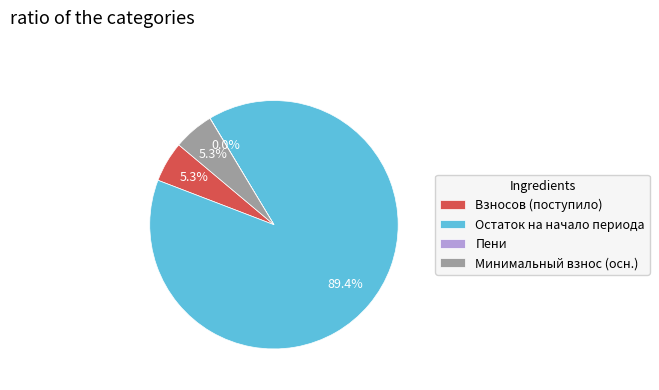

How much of the chart is everything except Взносов (поступило)?

94.7%